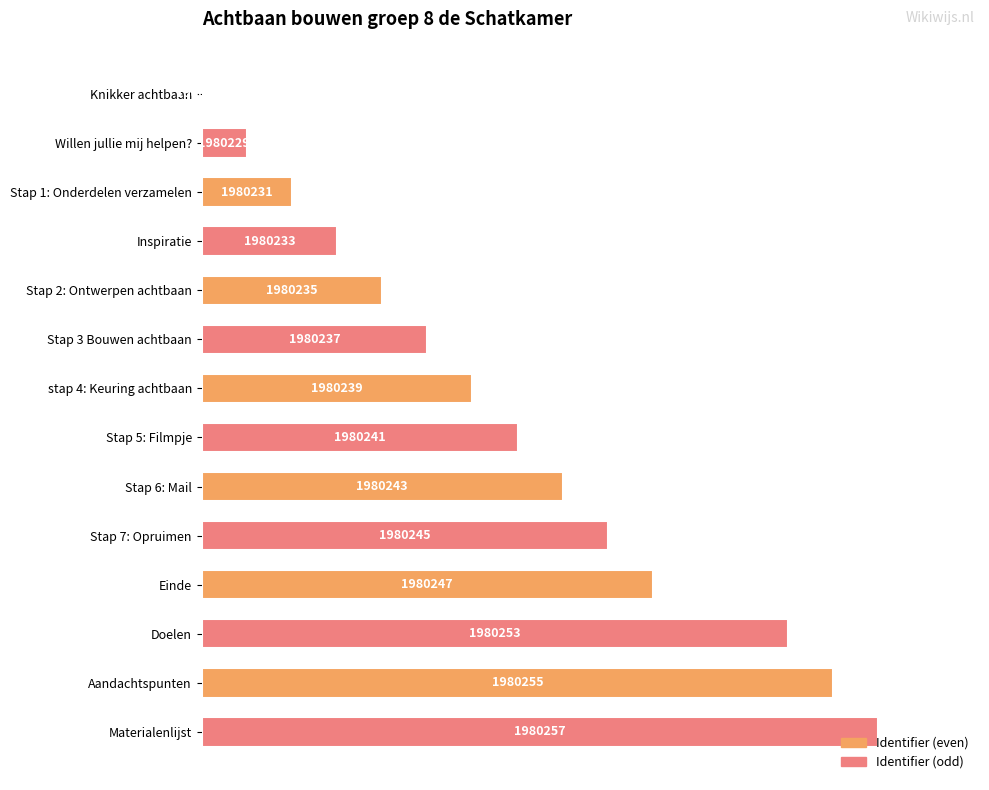

Are the bars horizontal?

Yes